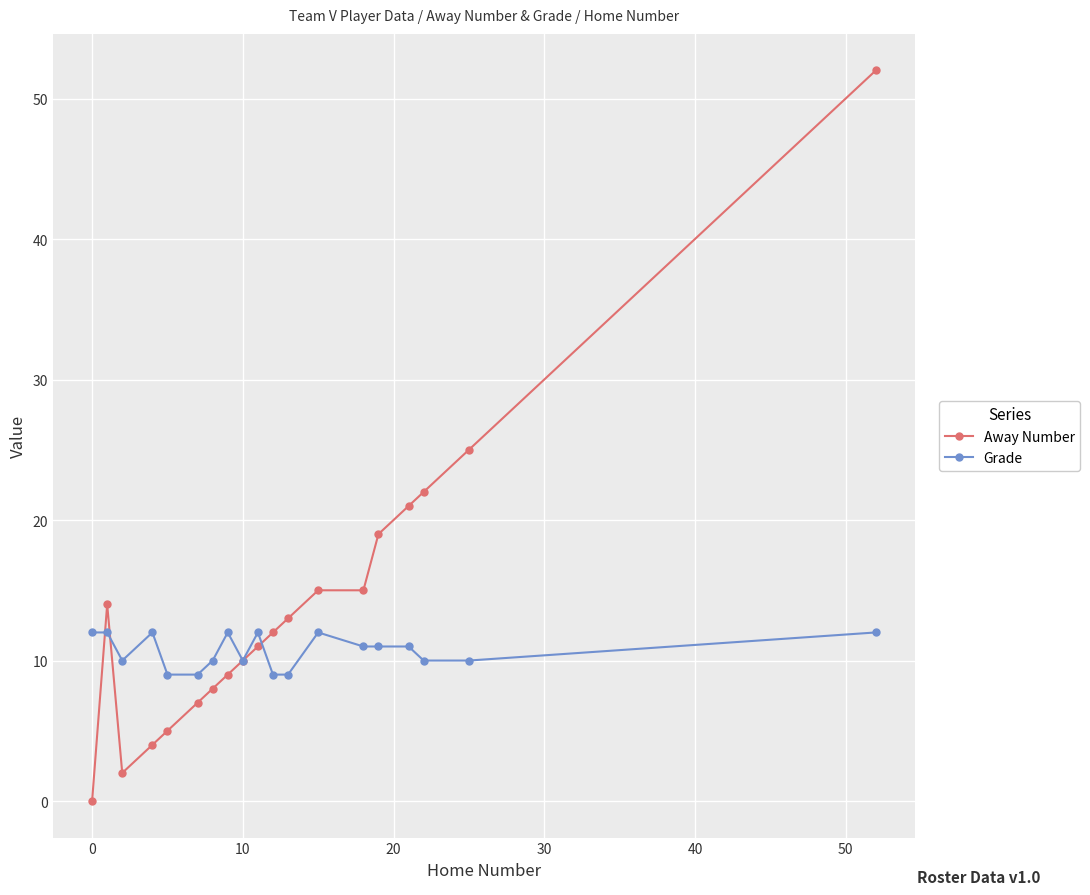

List the series in order of their peak value, highest first.

Away Number, Grade